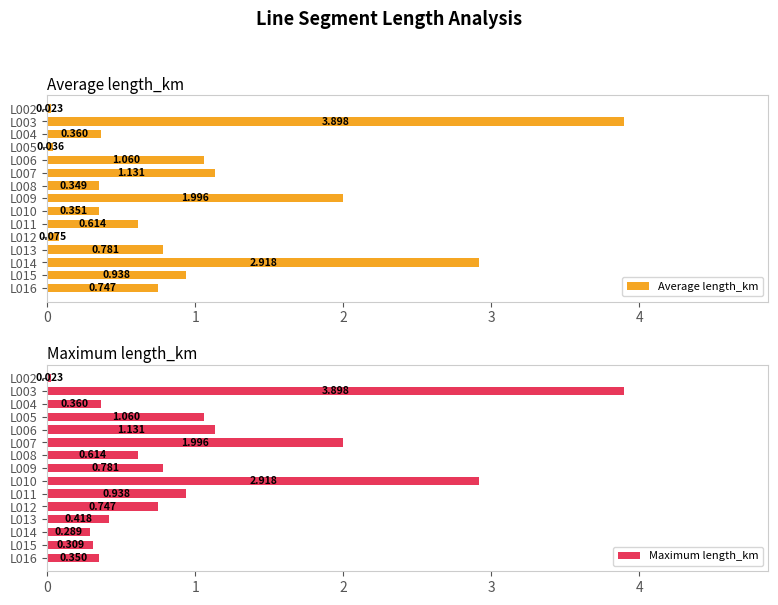

Which series has the largest total across all categories?

Maximum length_km